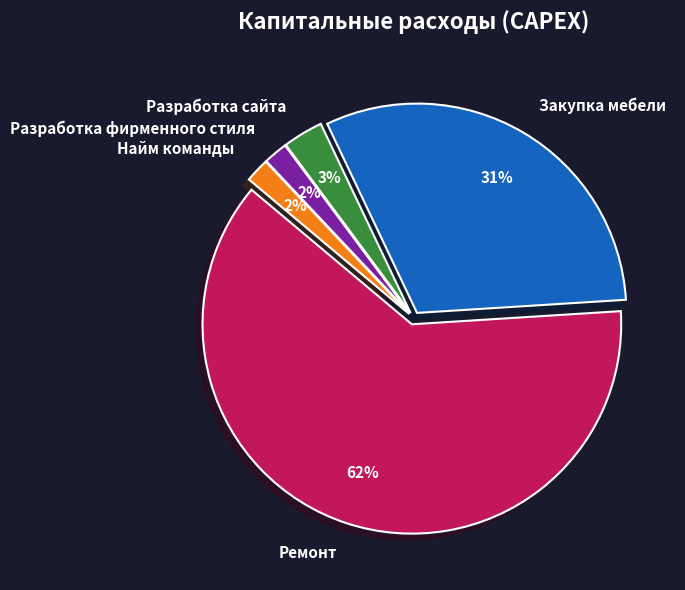

Which has a higher value, Ремонт or Закупка мебели?

Ремонт